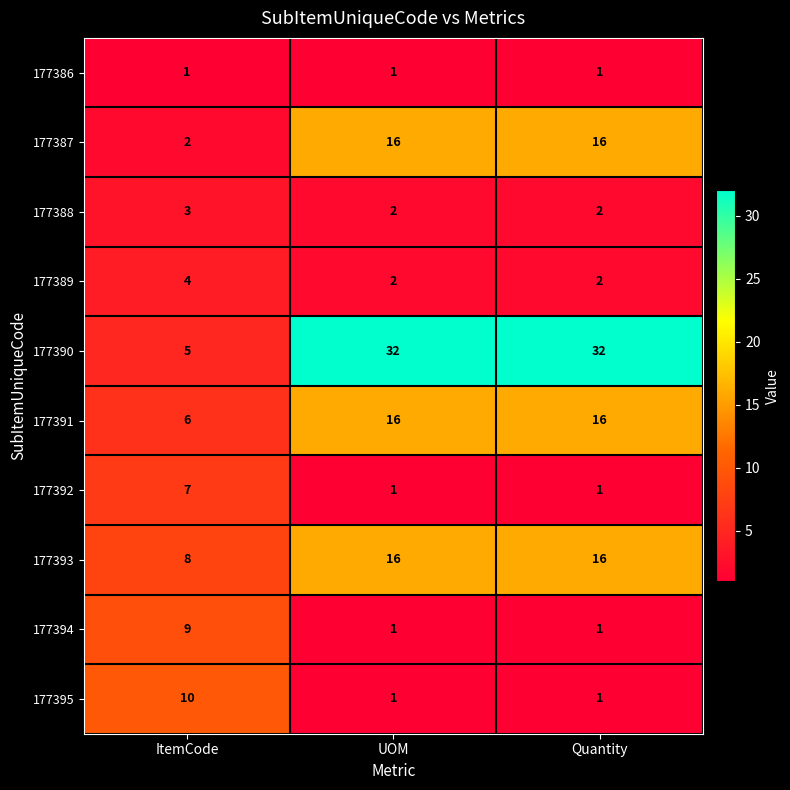

What is the spread (max minus min) of values at UOM?

31